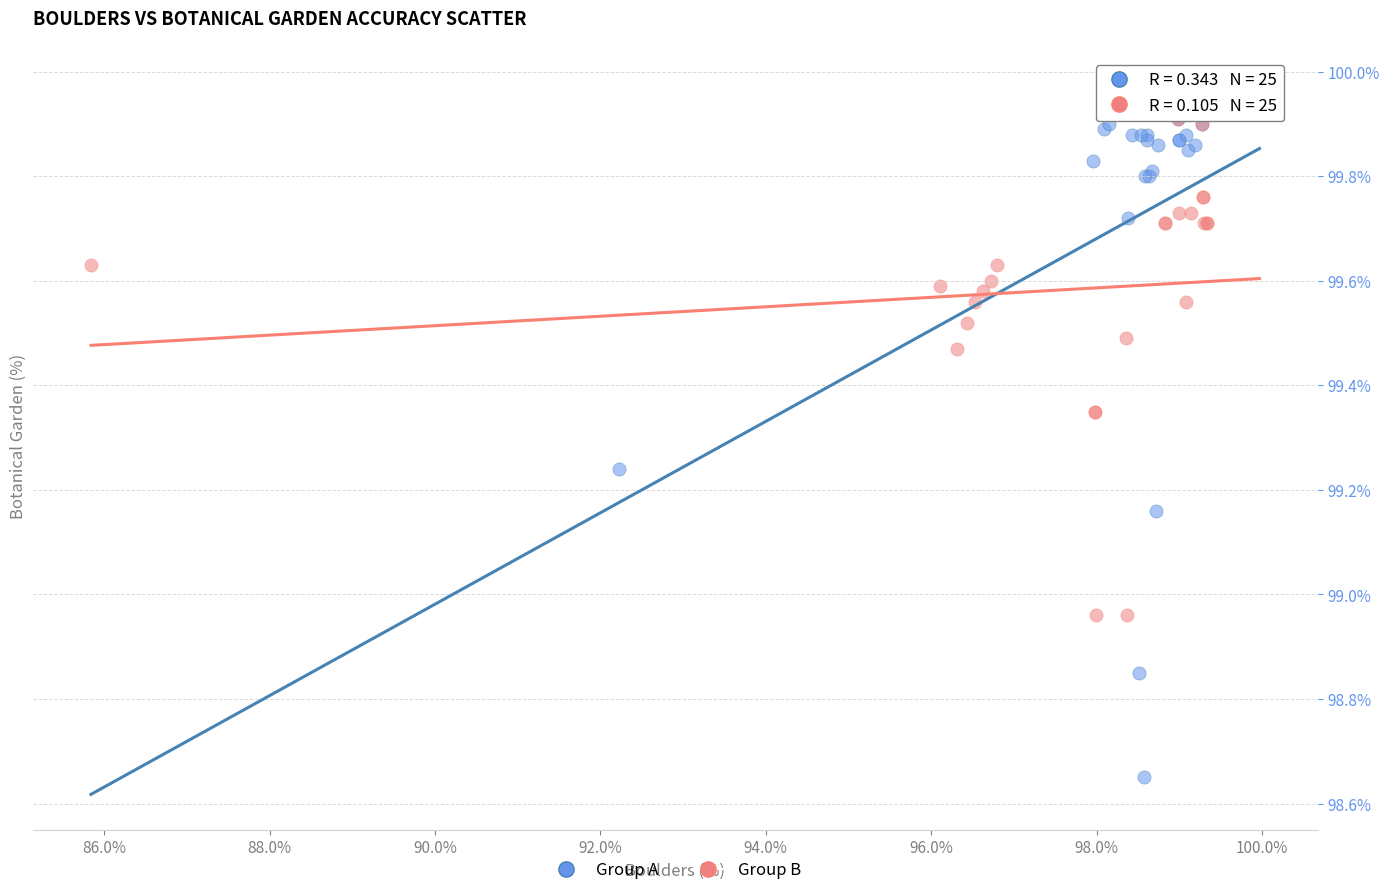

Which series reaches the minimum Y coordinate?

Group A